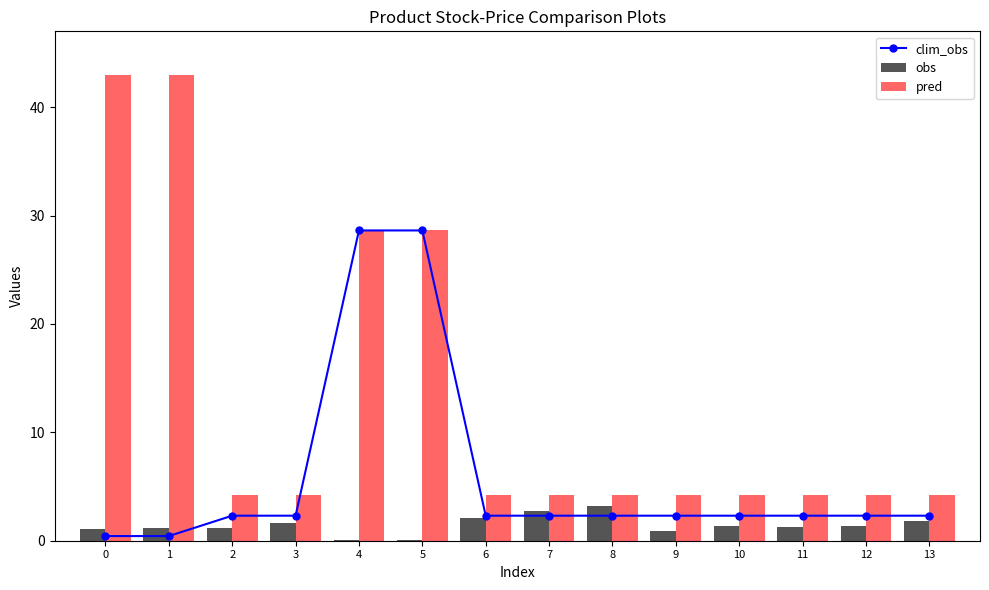

Which series has the largest total across all categories?

pred